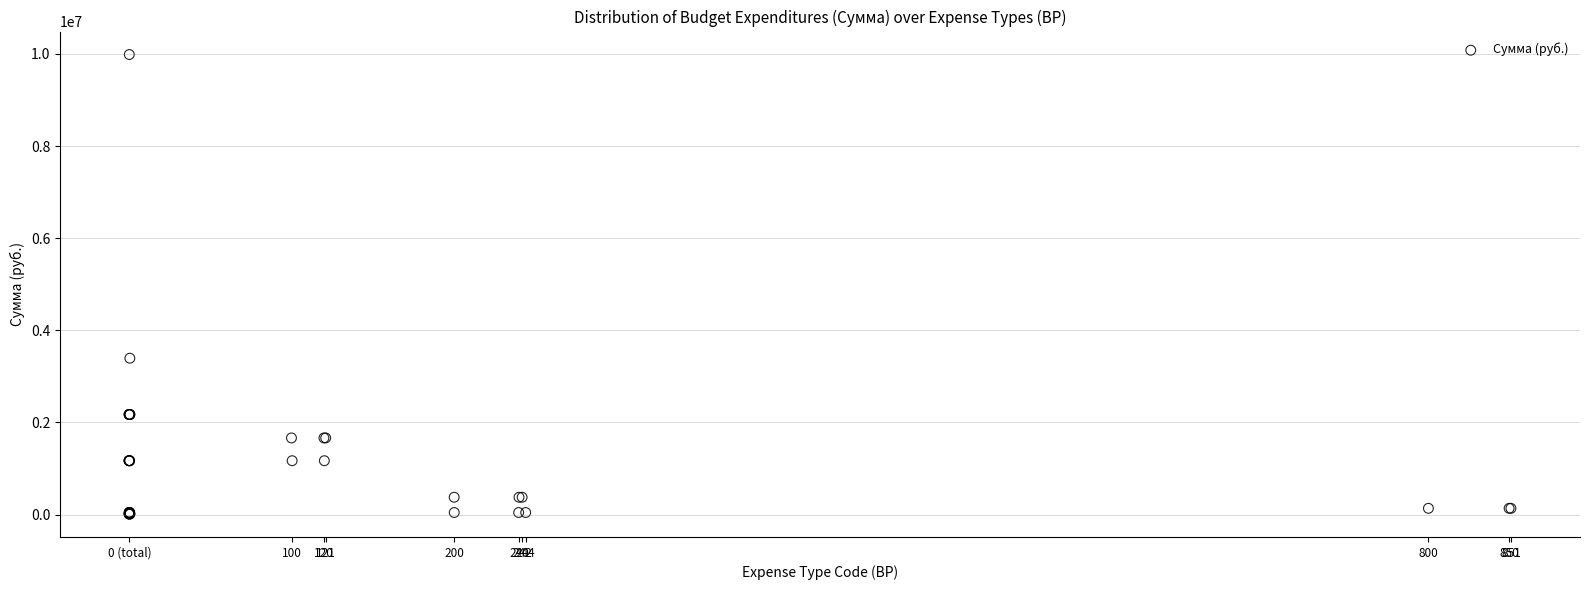

What Y value in the scatter plot is closest to 4998941?

3393398.9